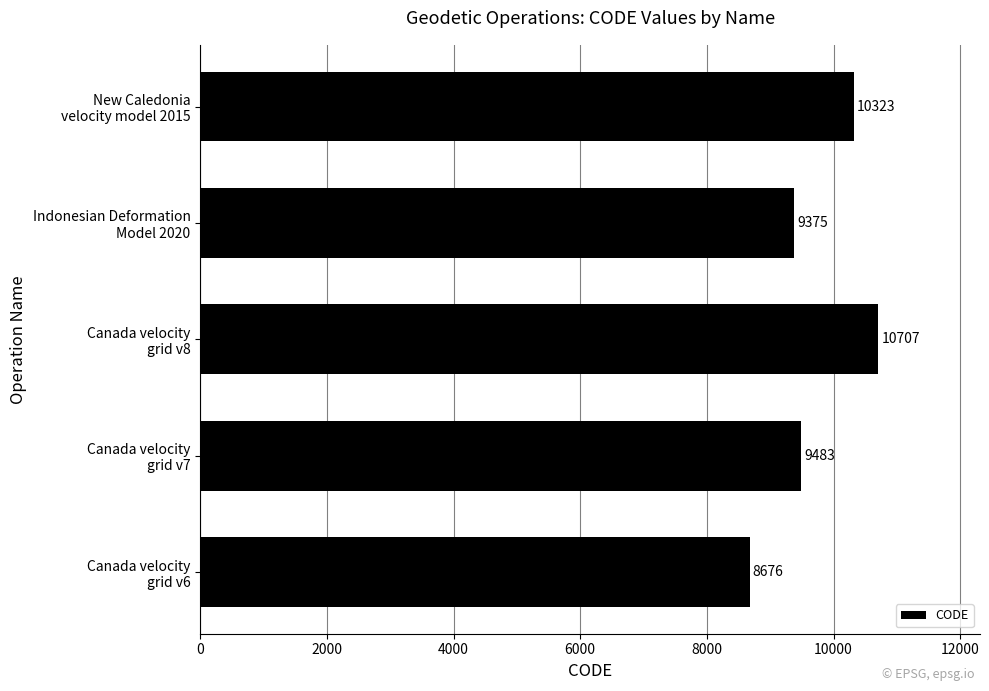

Rank the categories by value from lowest to highest.

Canada velocity
grid v6, Indonesian Deformation
Model 2020, Canada velocity
grid v7, New Caledonia
velocity model 2015, Canada velocity
grid v8